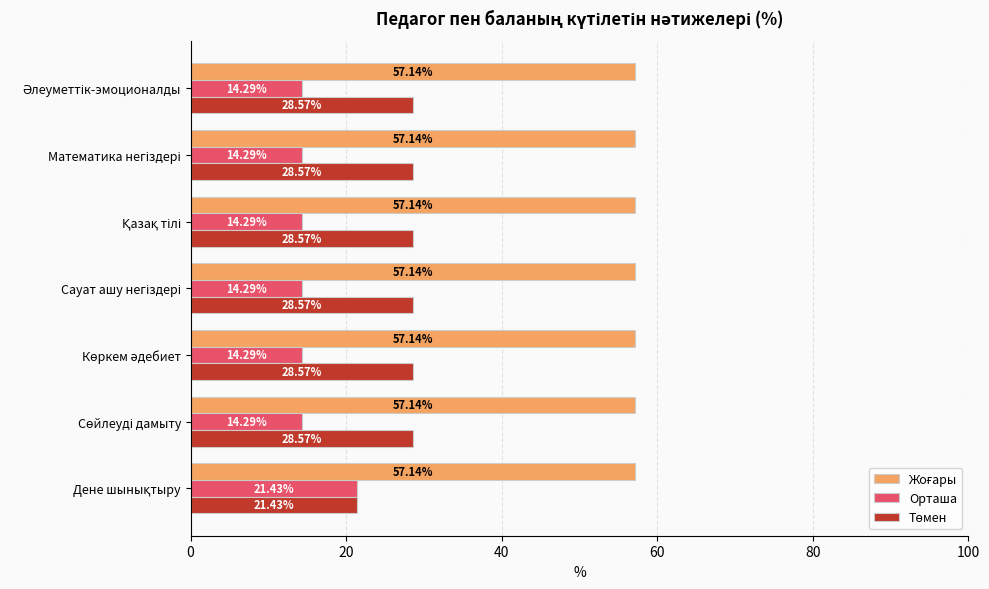

At how many categories does at least one series exceed 42?

7